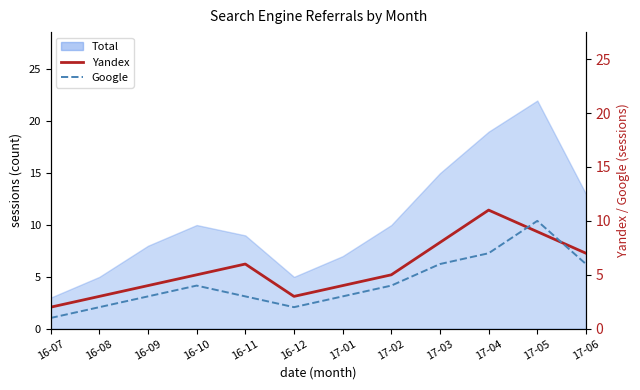

At which category does Yandex reach its first local peak?

16-11